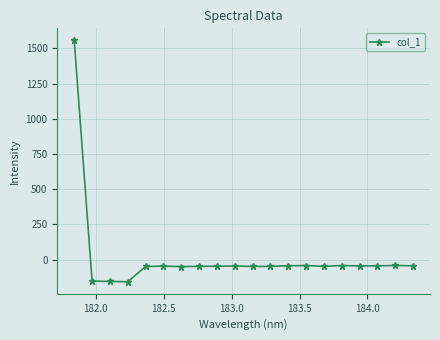

What is the difference between the second highest and minimum values?

115.7